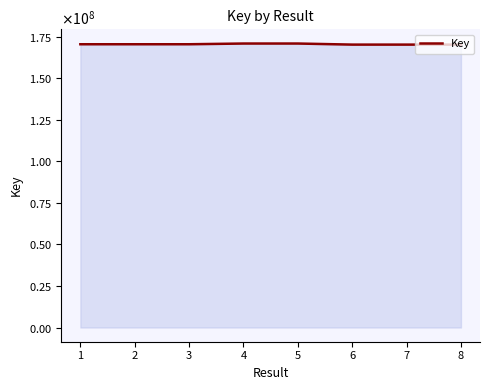

Which has a higher value, 3 or 5?

5